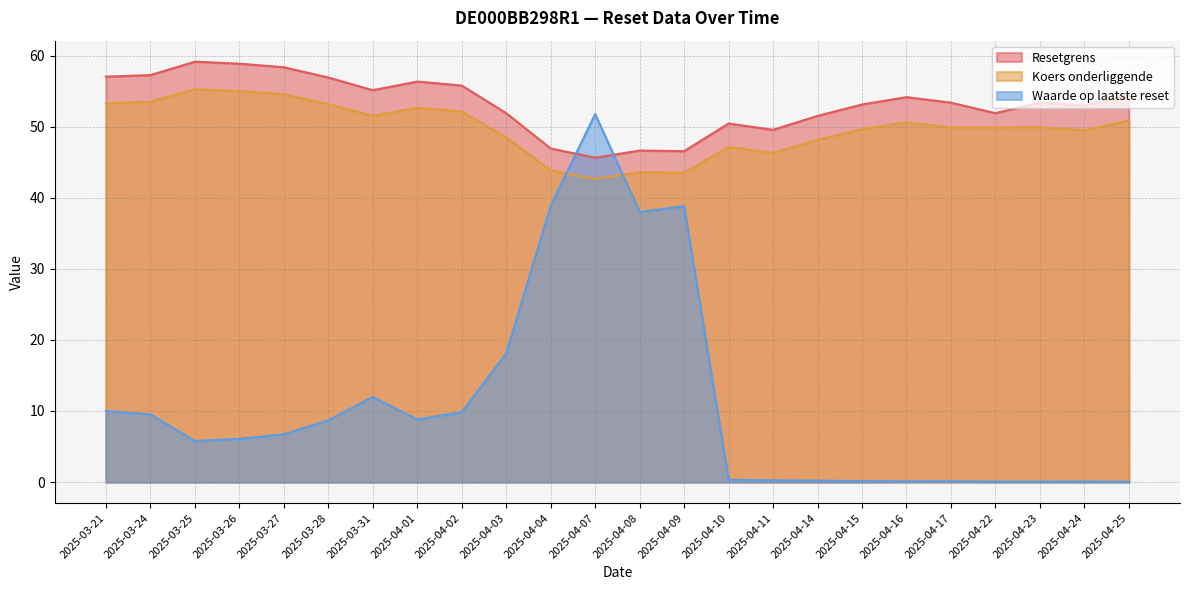

What are all the series names shown in the legend?

Resetgrens, Koers onderliggende, Waarde op laatste reset